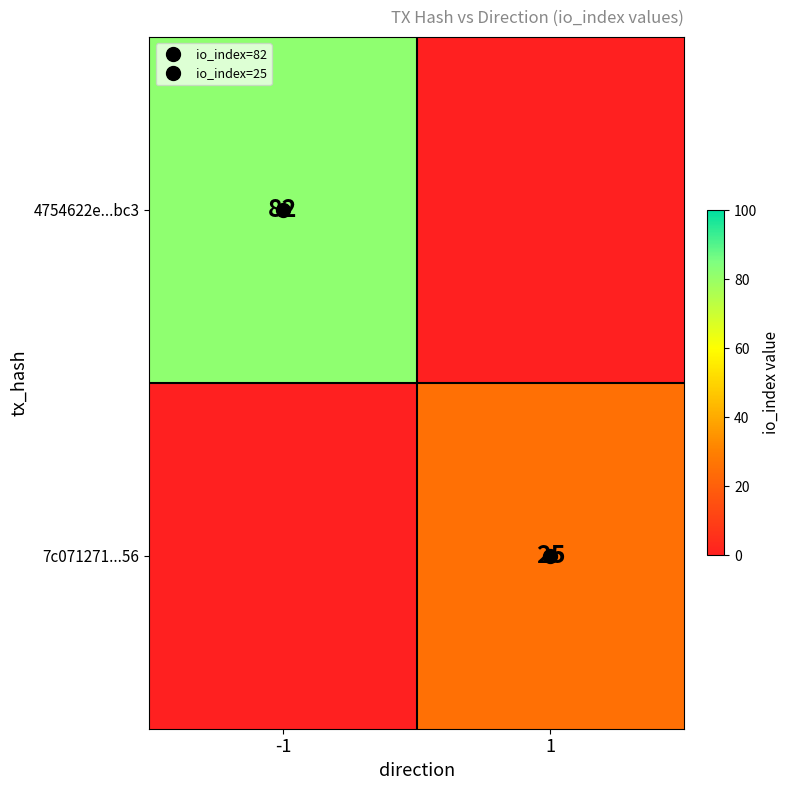

Which series has the largest total across all categories?

4754622e...bc3